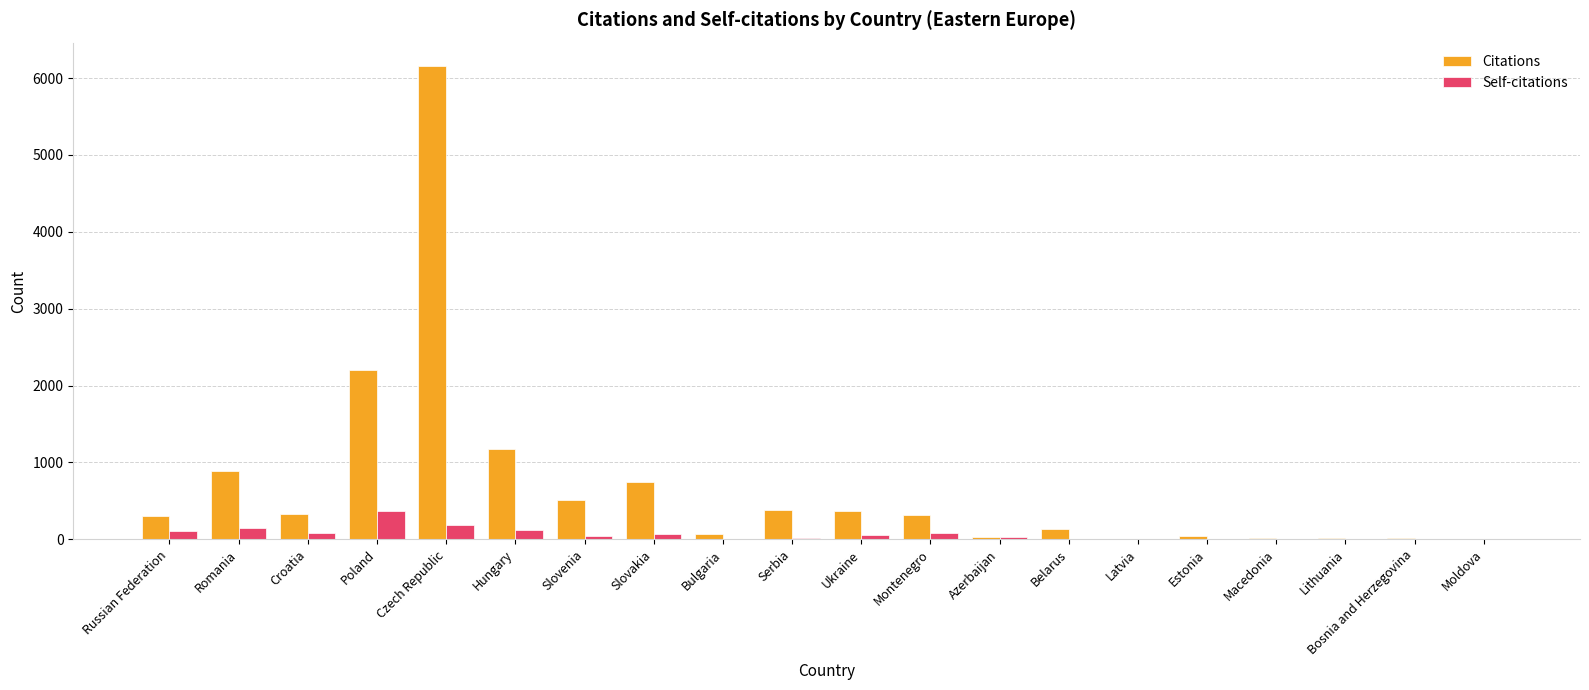

Where is Citations nearest to the value 3077?

Poland